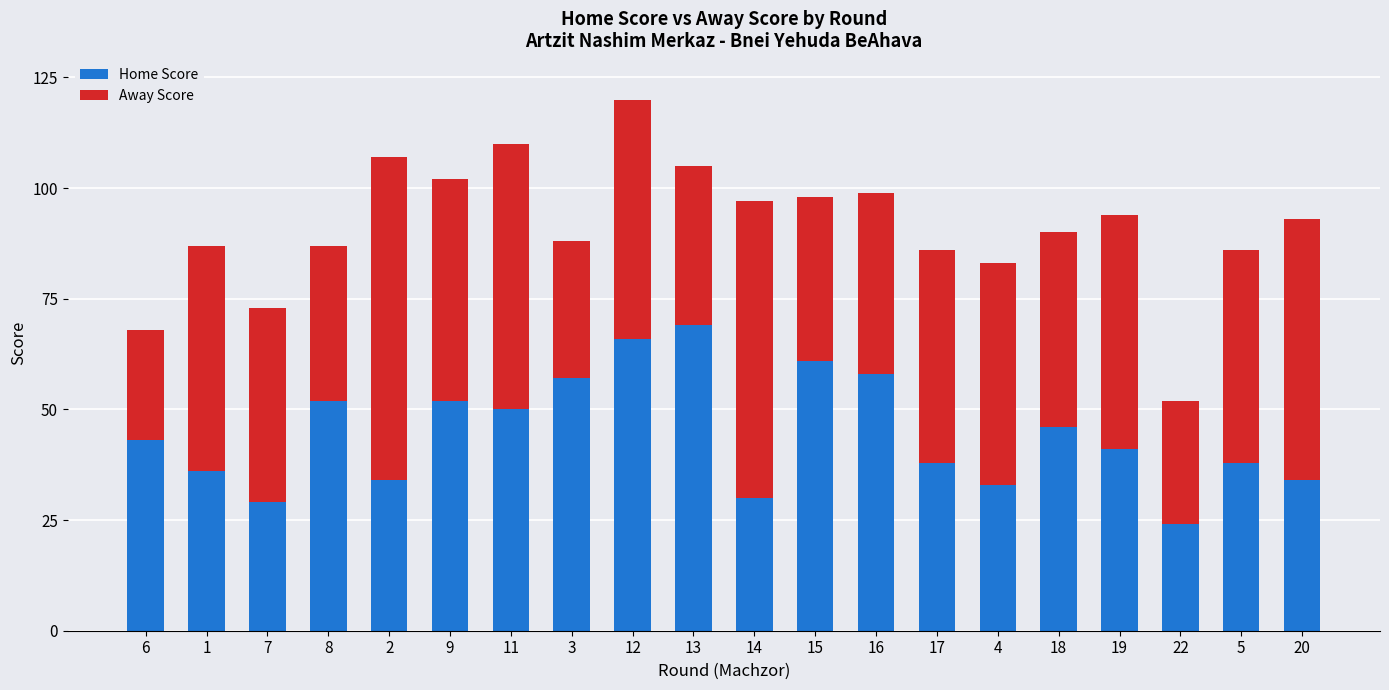

At which category is the sum across all series the highest?

12